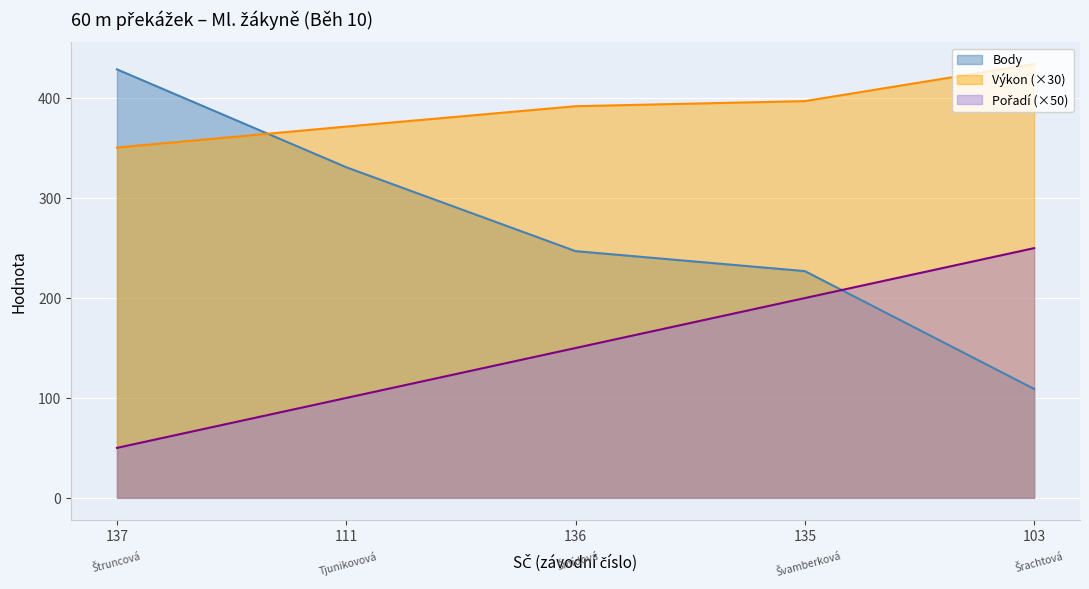

Which category has the lowest value across all series?

137